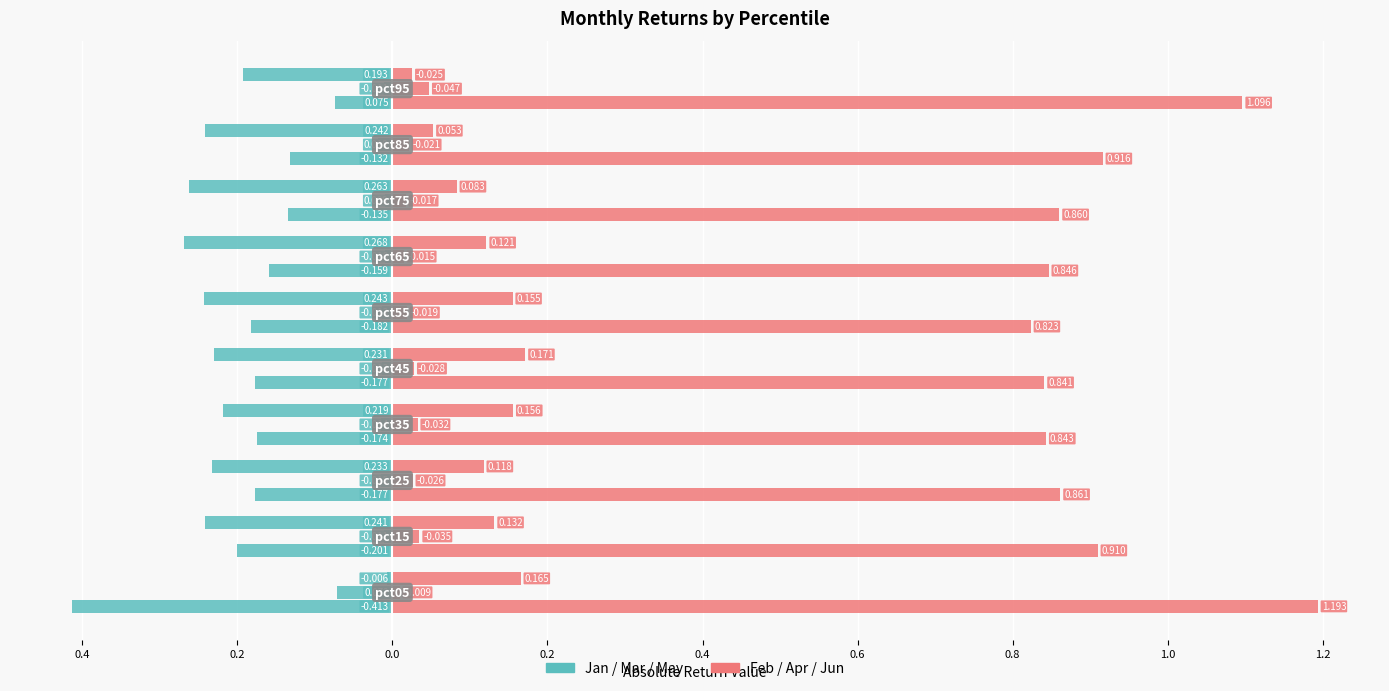

Between 0.4 and 0.2, which series saw the biggest shift?

Feb